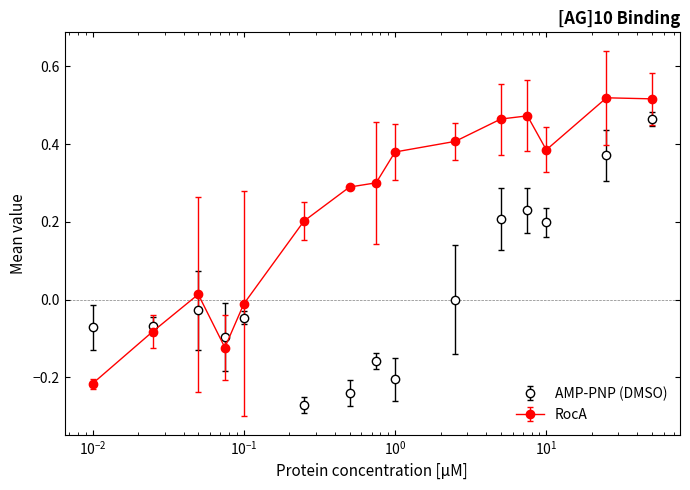

What are all the series names shown in the legend?

AMP-PNP (DMSO), RocA